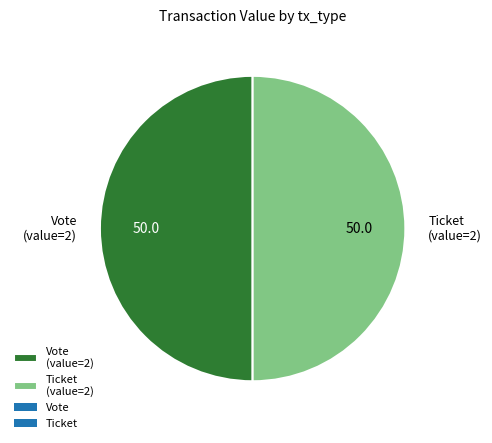

Combined, do Vote (value=2) and Ticket (value=2) account for over 50%?

Yes